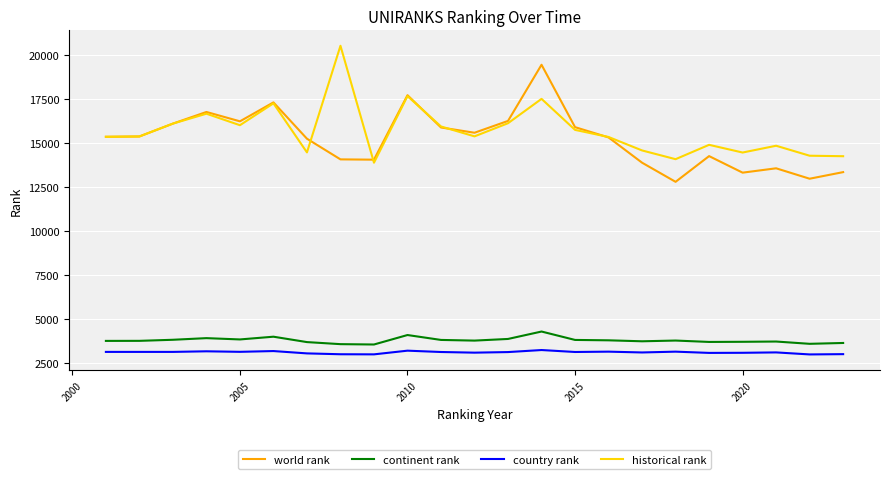

How many categories are shown in the chart?

23